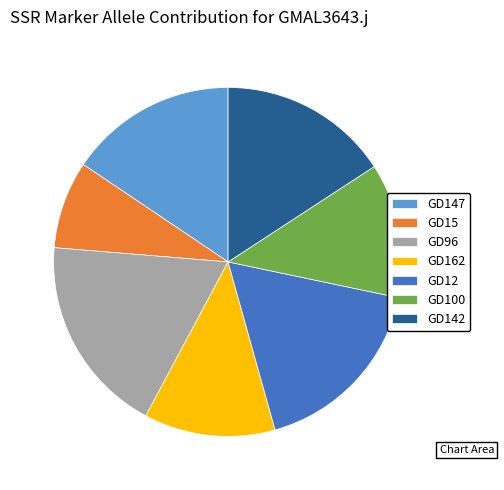

Between GD12 and GD96, which is larger?

GD96